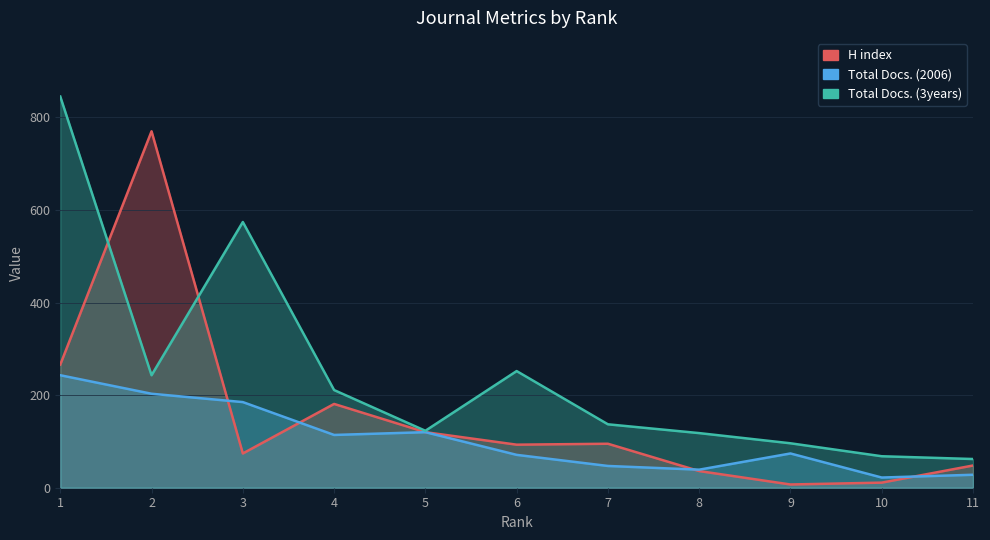

The value of H index at 11 is 48. True or false?

True